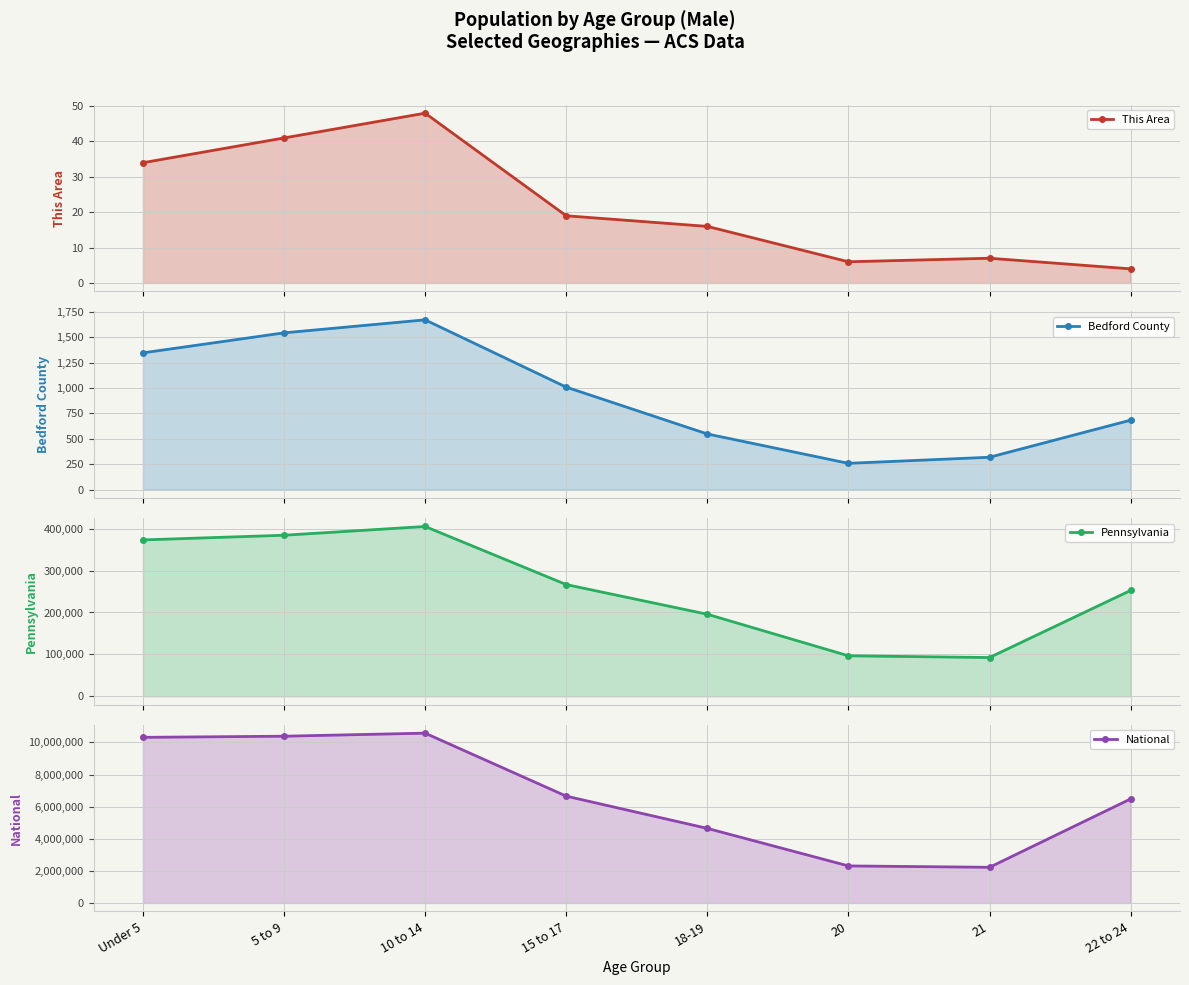

Which category has the highest value in the Bedford County series?

10 to 14